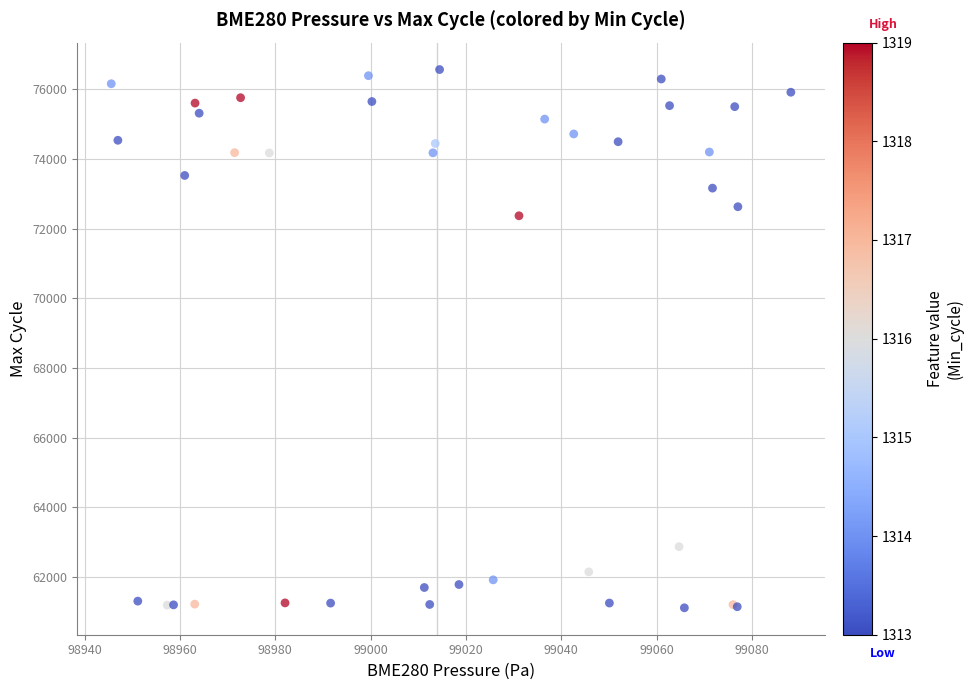

What Y value in the scatter plot is closest to 68842?

72372